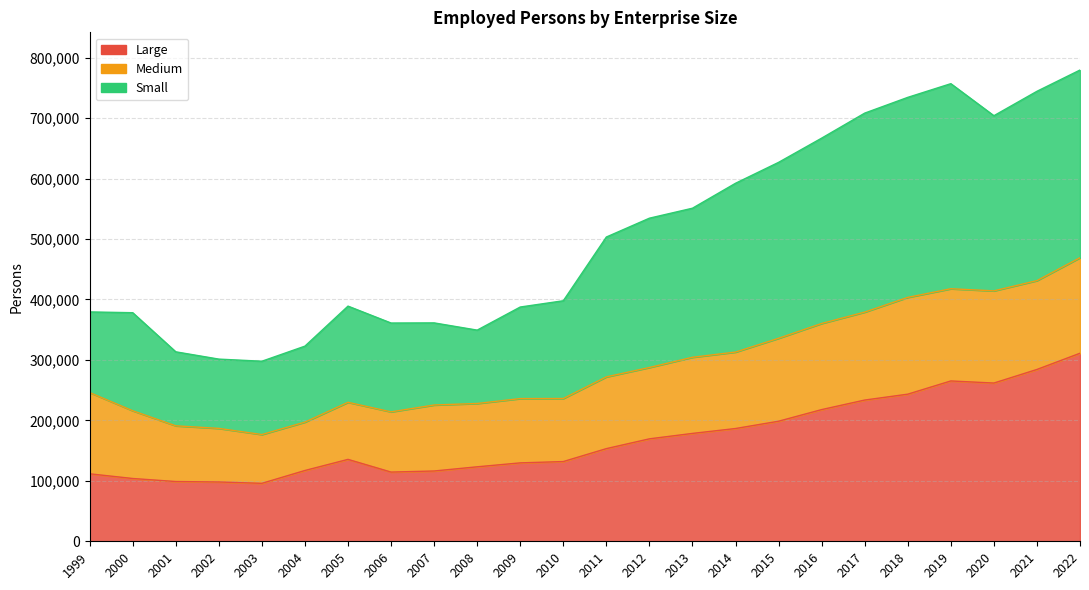

What is the lowest value of the Large series?

95859